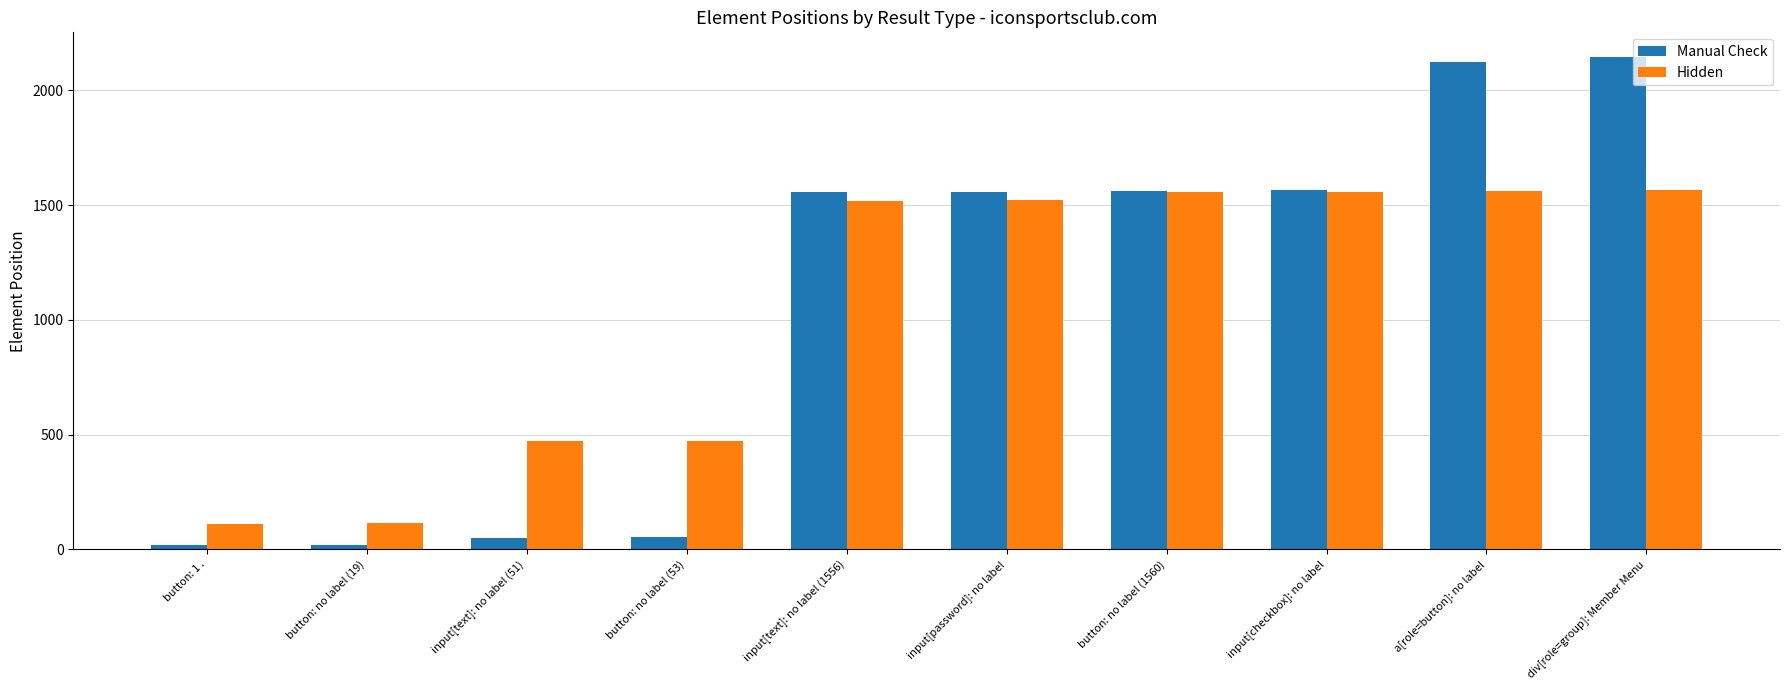

What are all the series names shown in the legend?

Manual Check, Hidden